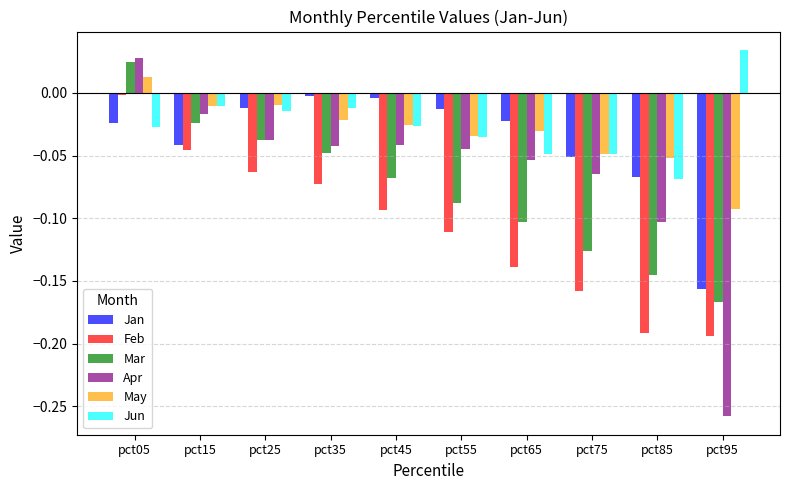

The May series shows -0.0 at pct95. True or false?

False